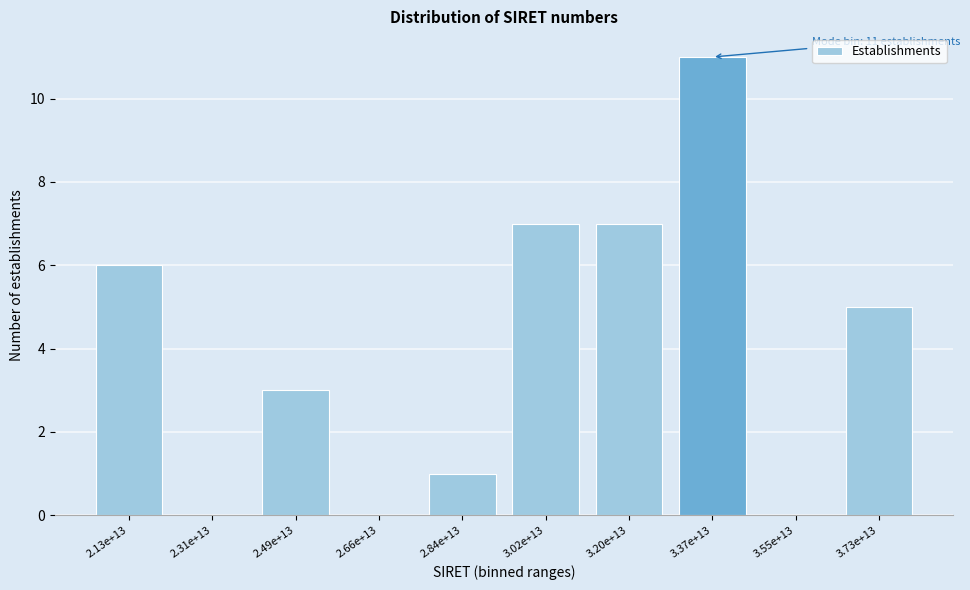

Reading right to left, what are all the values shown in this chart?

3.73e+13=5	3.55e+13=0	3.37e+13=11	3.20e+13=7	3.02e+13=7	2.84e+13=1	2.66e+13=0	2.49e+13=3	2.31e+13=0	2.13e+13=6